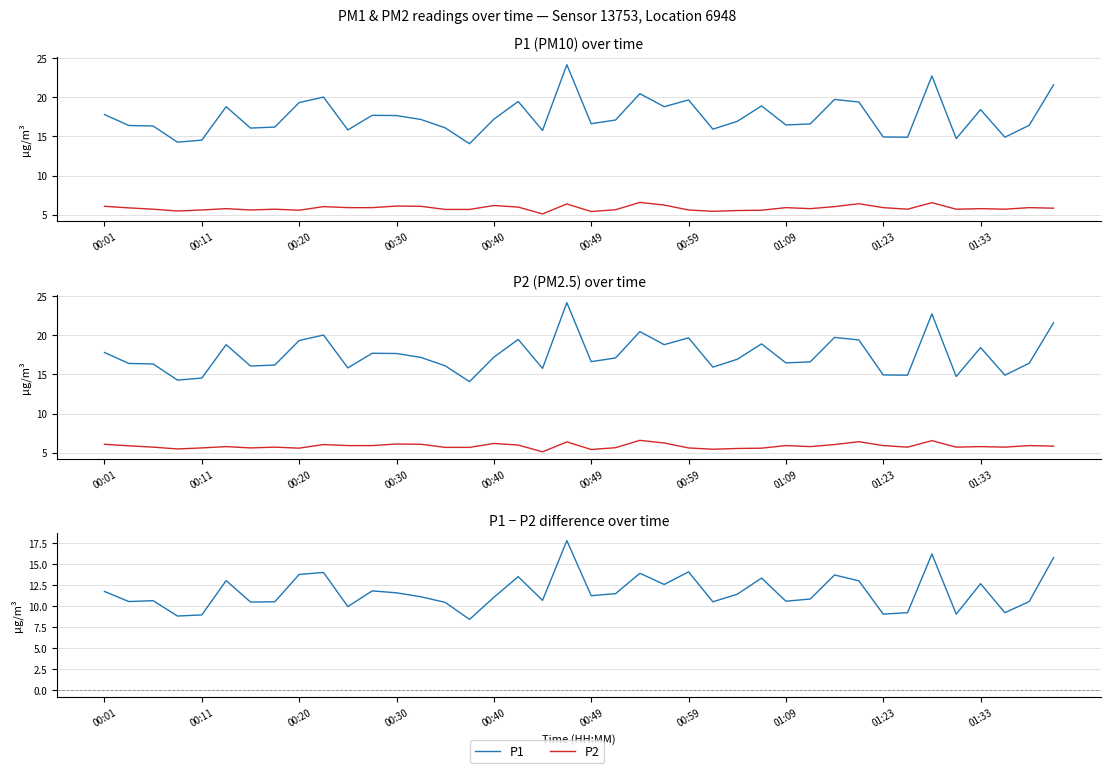

What is the difference between the highest and lowest values at 21?

11.5